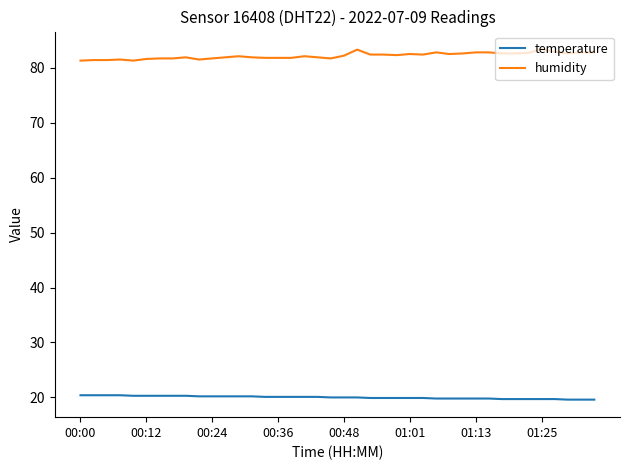

Which series has the largest total across all categories?

humidity